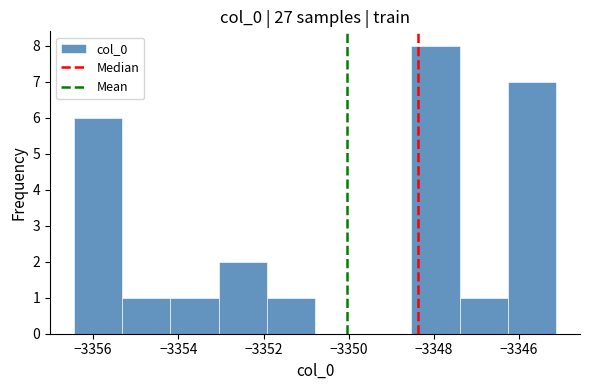

What is the height of the bar covering -3348.6 to -3347.4 on the x-axis? Neither the bar edges nor the heights are printed on the chart, so give them approximately, as read against the axes.

8